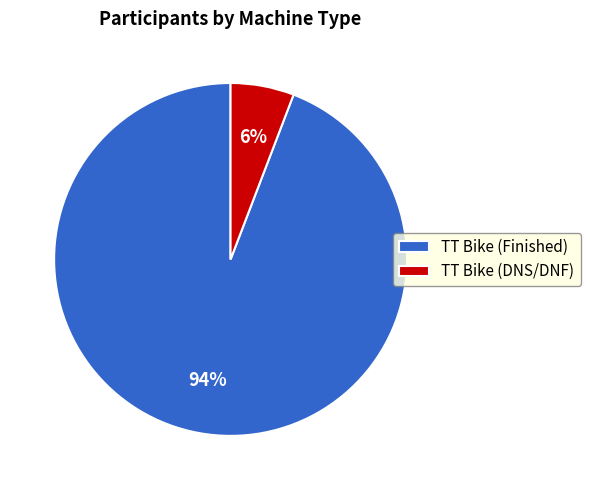

To the nearest percent, what is the average slice percentage?

50%